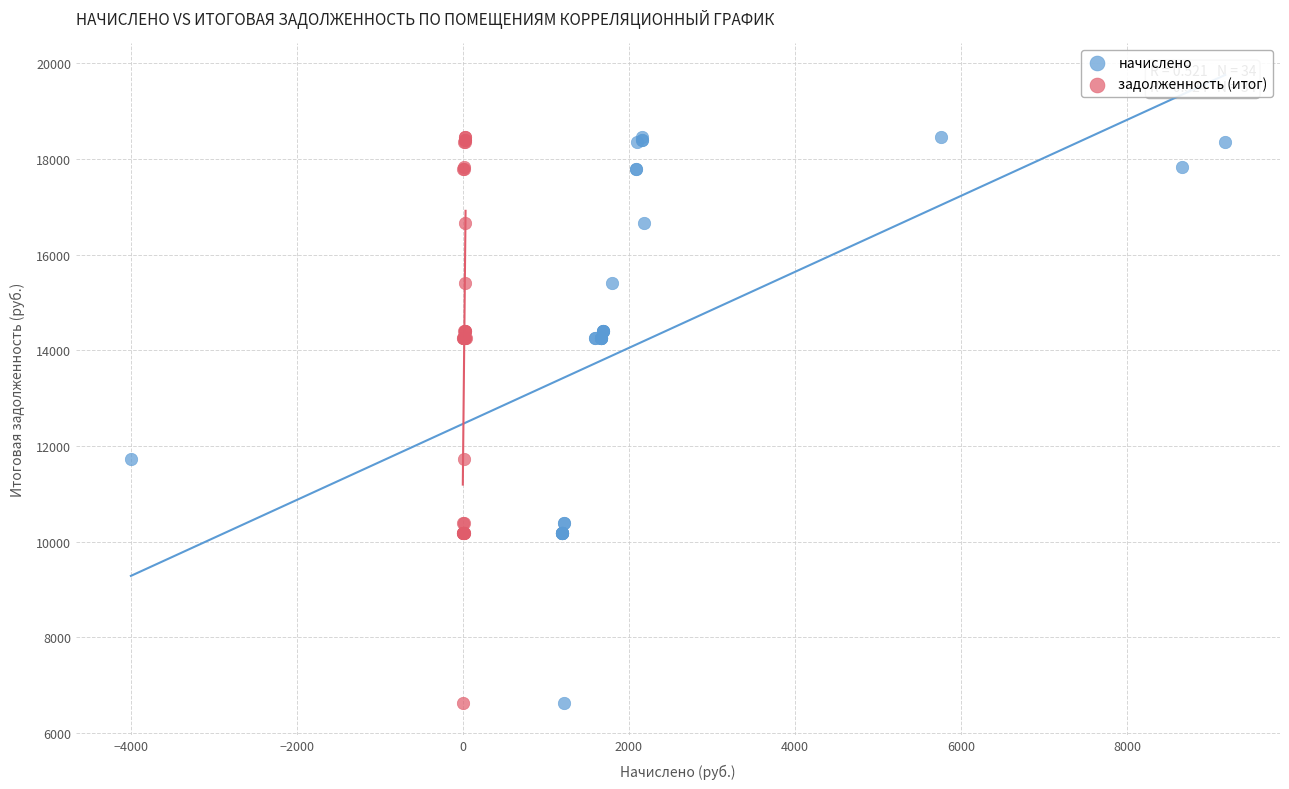

What are all the series names shown in the legend?

начислено, задолженность (итог)